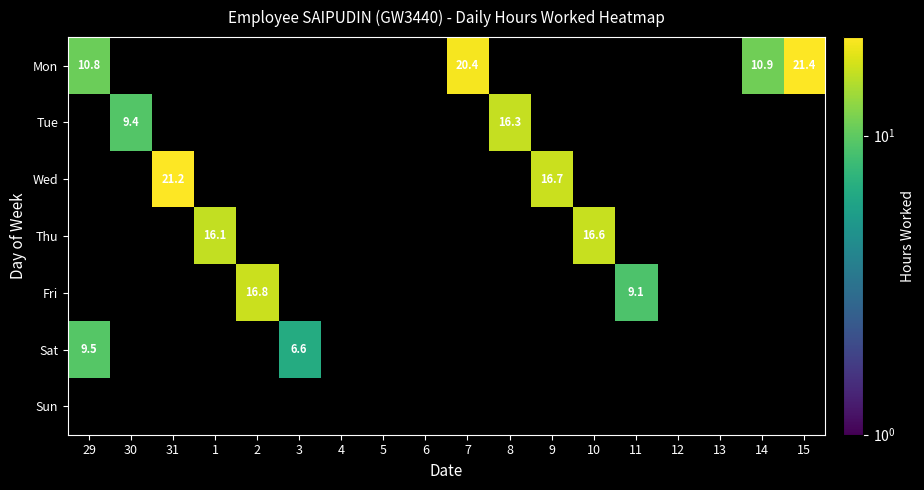

What is the maximum value shown in the chart?

21.4